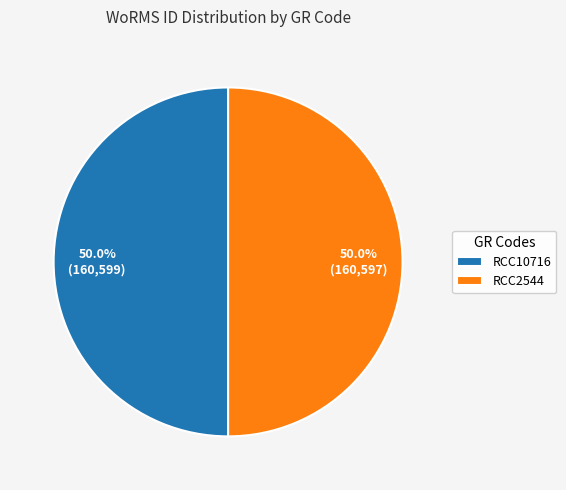

What percentage is the RCC2544 slice, to the nearest percent?

50%